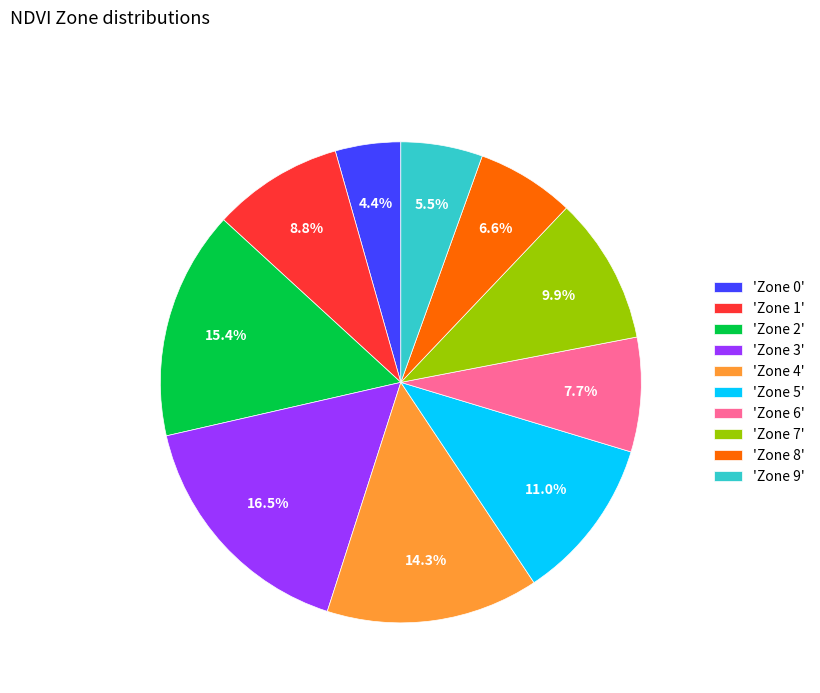

Between 'Zone 8' and 'Zone 5', which is larger?

'Zone 5'